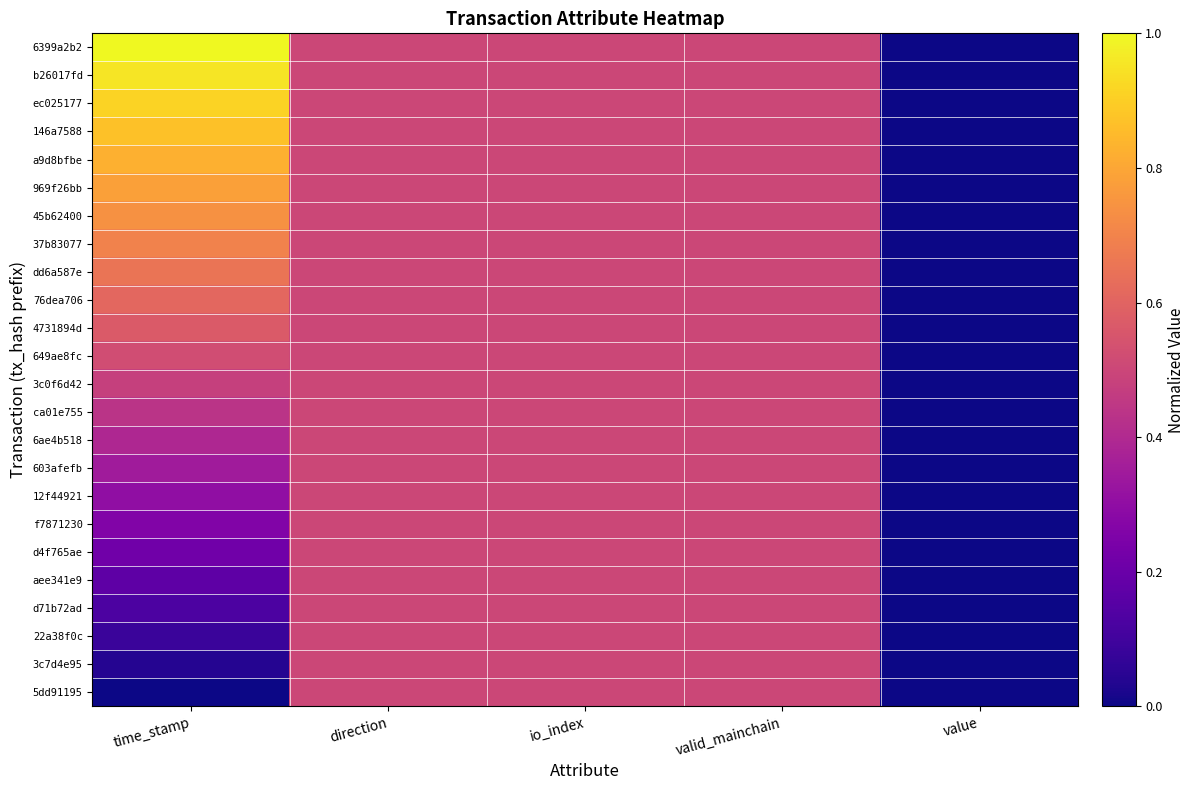

At which category is the sum across all series the highest?

time_stamp